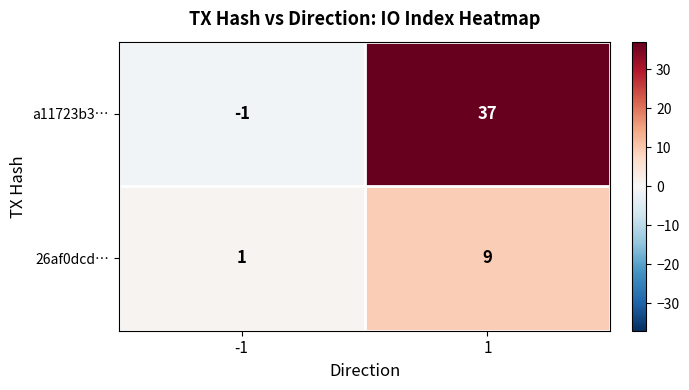

What is the approximate value of a11723b3… at 1, to the nearest 5?

35